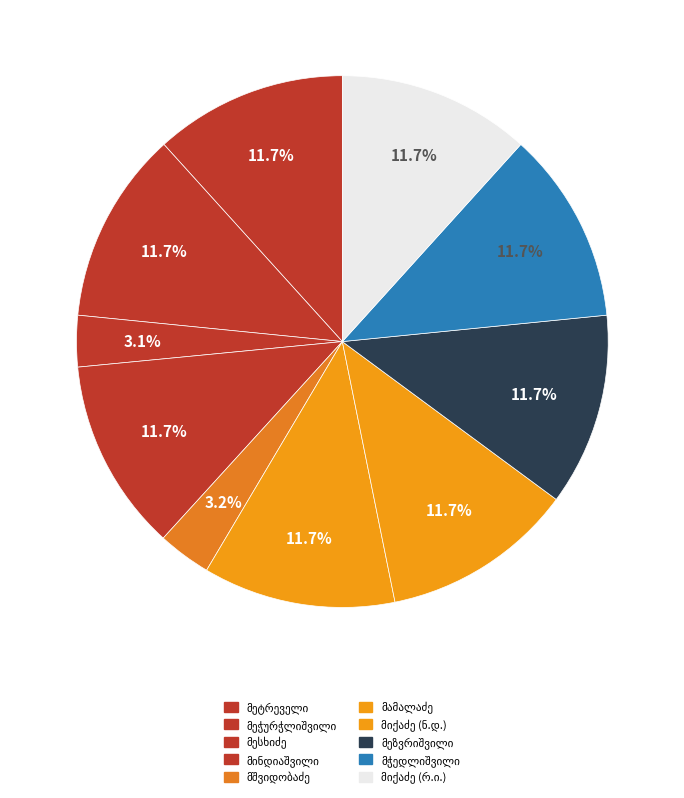

Count the number of slices in the pie.

10